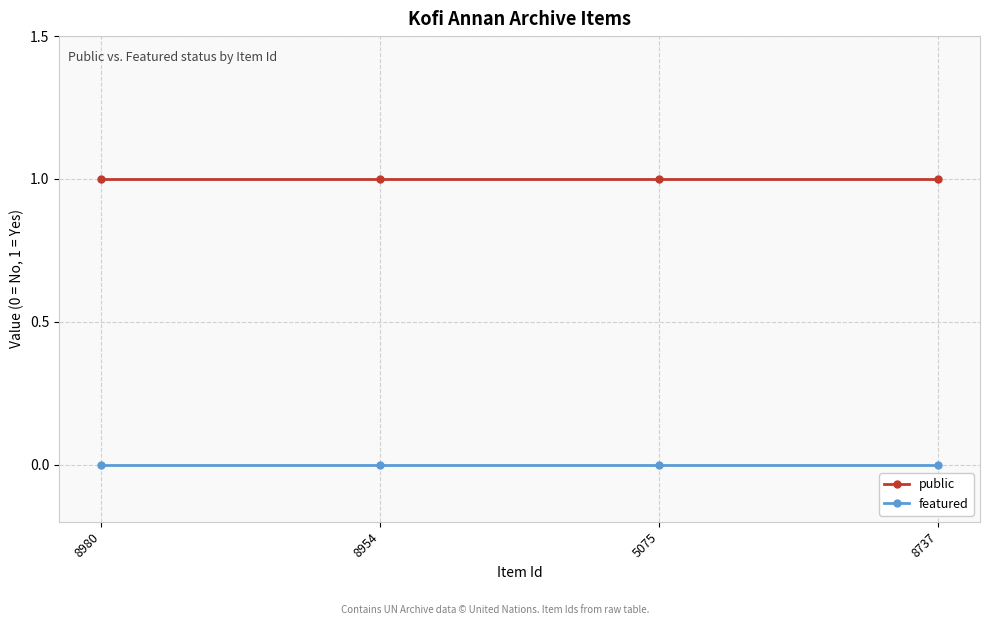

Rank the series by their maximum value, from highest to lowest.

public, featured